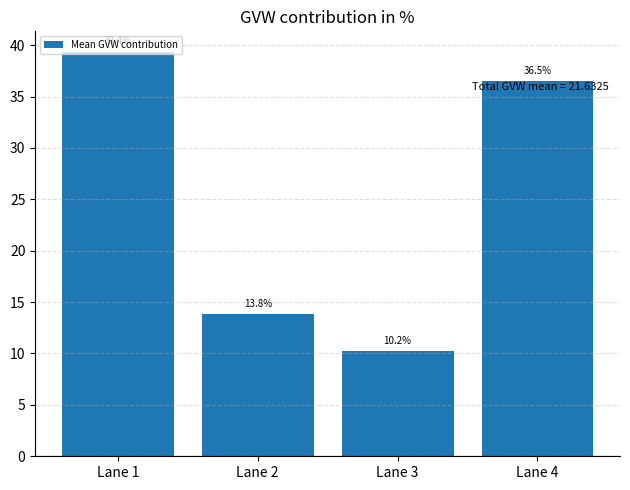

Reading left to right, what are all the values shown in this chart?

Lane 1=39.4	Lane 2=13.8	Lane 3=10.2	Lane 4=36.5